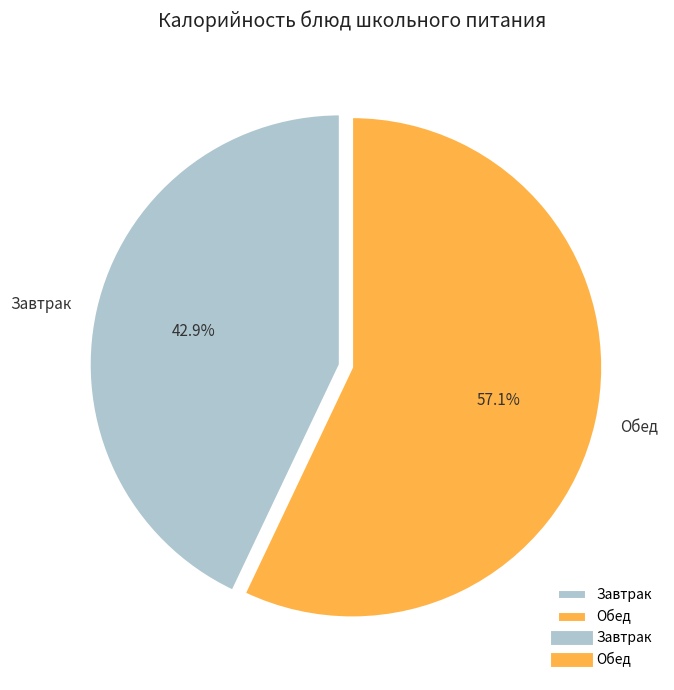

Is there any slice that represents more than half of the pie?

Yes